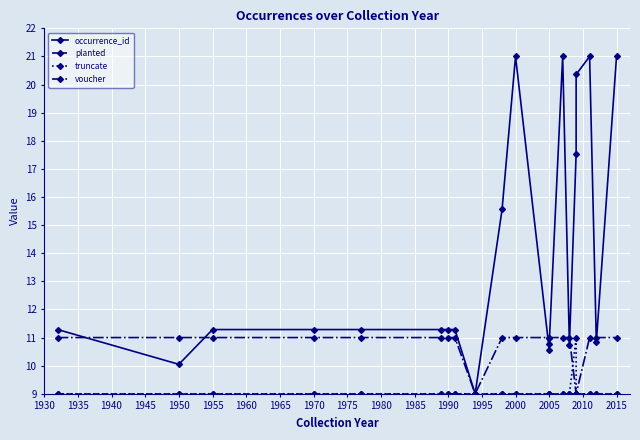

Is it true that planted equals 9.0 at 1960?

True